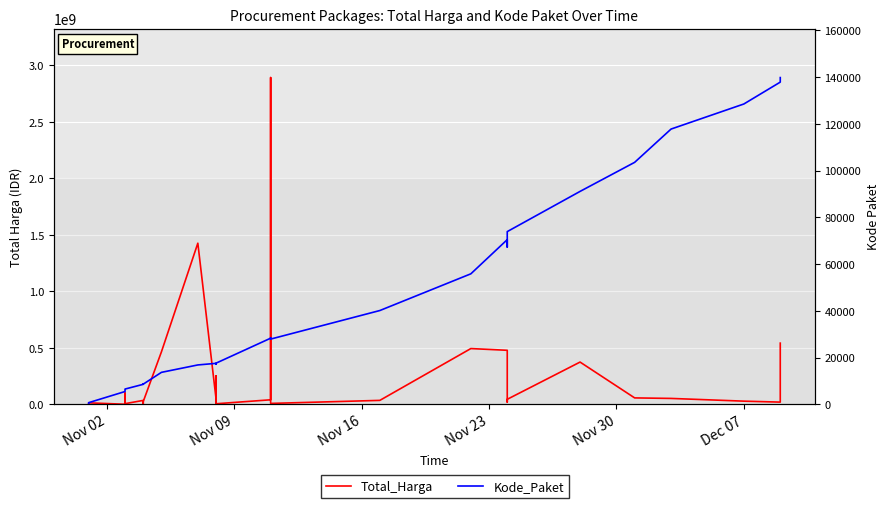

How many lines are shown in the chart?

2